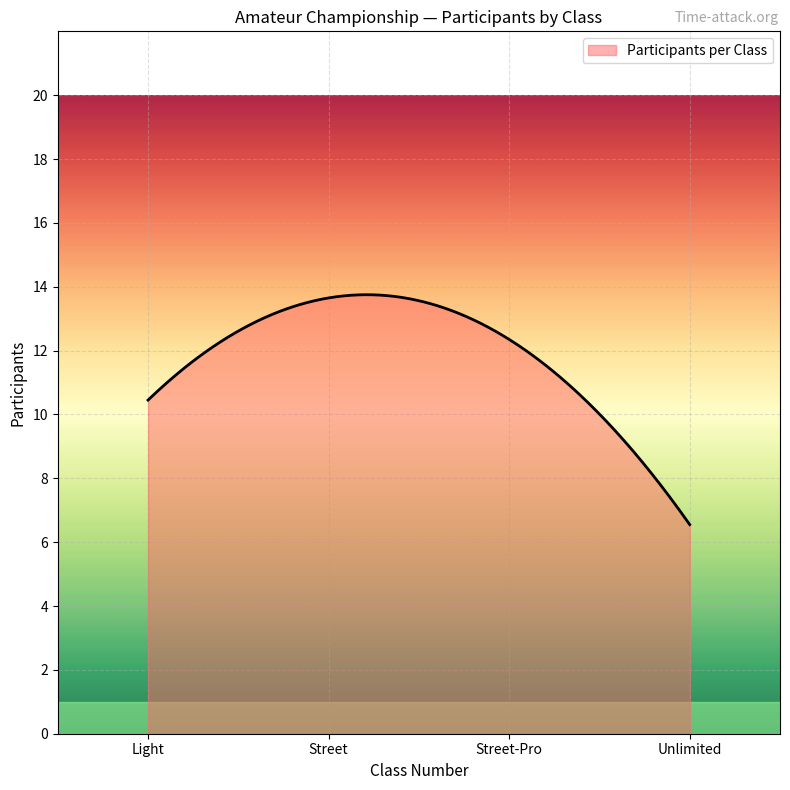

What is the difference between the maximum and minimum values?

7.2